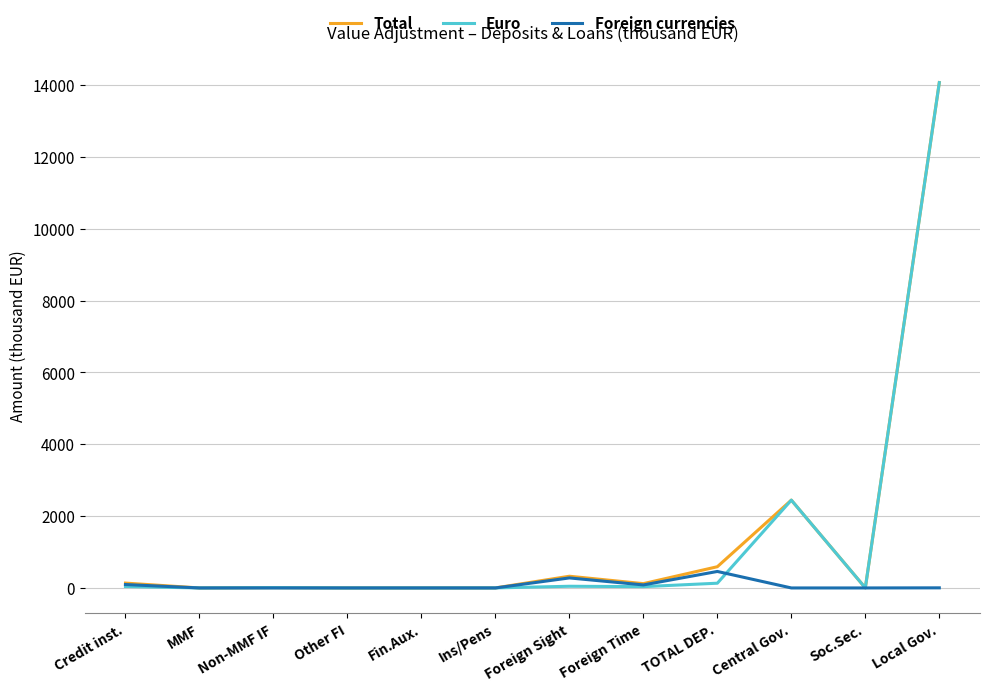

Where does the Euro series first go above 36?

Credit inst.